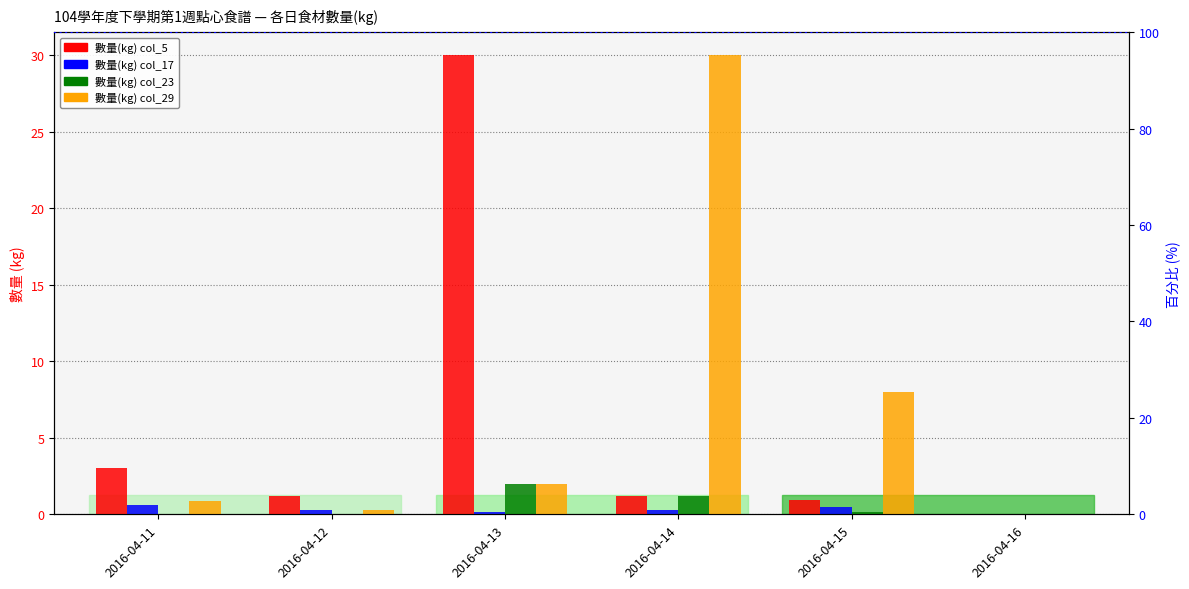

Reading left to right, transcribe all the data shown in this chart.

數量(kg) col_5: 3.0	1.2	30.0	1.2	1.0	0.0
數量(kg) col_17: 0.6	0.3	0.1	0.3	0.5	0.0
數量(kg) col_23: 0.0	0.0	2.0	1.2	0.1	0.0
數量(kg) col_29: 0.9	0.3	2.0	30.0	8.0	0.0